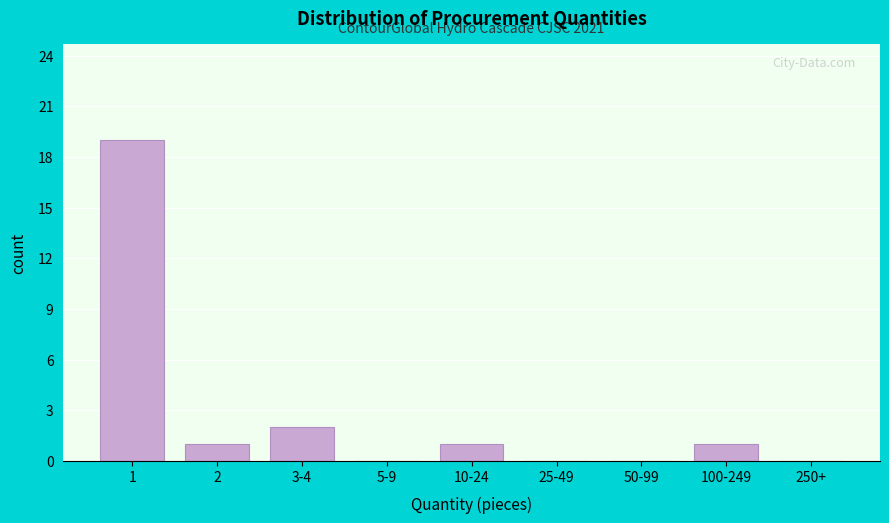

Reading left to right, list all the values displayed in this chart.

1=19	2=1	3-4=2	5-9=0	10-24=1	25-49=0	50-99=0	100-249=1	250+=0